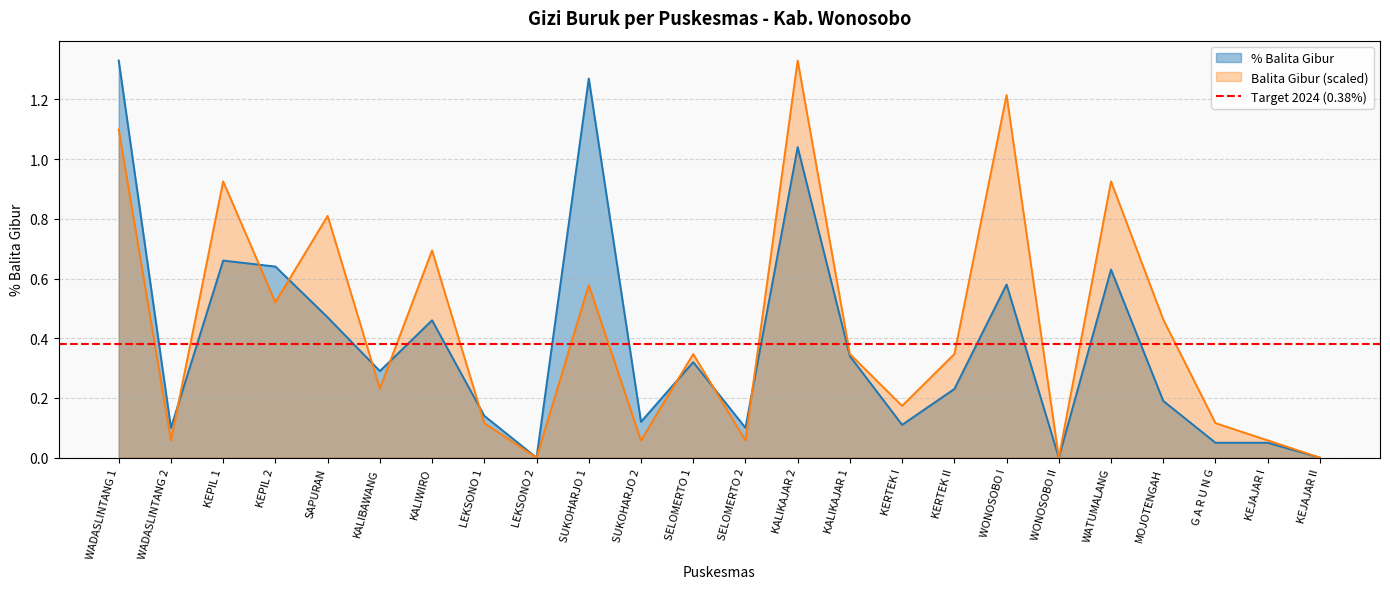

Reading left to right, list all the values displayed in this chart.

% Balita Gibur: WADASLINTANG 1=1.3	WADASLINTANG 2=0.1	KEPIL 1=0.7	KEPIL 2=0.6	SAPURAN=0.5	KALIBAWANG=0.3	KALIWIRO=0.5	LEKSONO 1=0.1	LEKSONO 2=0.0	SUKOHARJO 1=1.3	SUKOHARJO 2=0.1	SELOMERTO 1=0.3	SELOMERTO 2=0.1	KALIKAJAR 2=1.0	KALIKAJAR 1=0.3	KERTEK I=0.1	KERTEK II=0.2	WONOSOBO I=0.6	WONOSOBO II=0.0	WATUMALANG=0.6	MOJOTENGAH=0.2	G A R U N G=0.1	KEJAJAR I=0.1	KEJAJAR II=0.0
Balita Gibur: WADASLINTANG 1=1.1	WADASLINTANG 2=0.1	KEPIL 1=0.9	KEPIL 2=0.5	SAPURAN=0.8	KALIBAWANG=0.2	KALIWIRO=0.7	LEKSONO 1=0.1	LEKSONO 2=0.0	SUKOHARJO 1=0.6	SUKOHARJO 2=0.1	SELOMERTO 1=0.3	SELOMERTO 2=0.1	KALIKAJAR 2=1.3	KALIKAJAR 1=0.3	KERTEK I=0.2	KERTEK II=0.3	WONOSOBO I=1.2	WONOSOBO II=0.0	WATUMALANG=0.9	MOJOTENGAH=0.5	G A R U N G=0.1	KEJAJAR I=0.1	KEJAJAR II=0.0